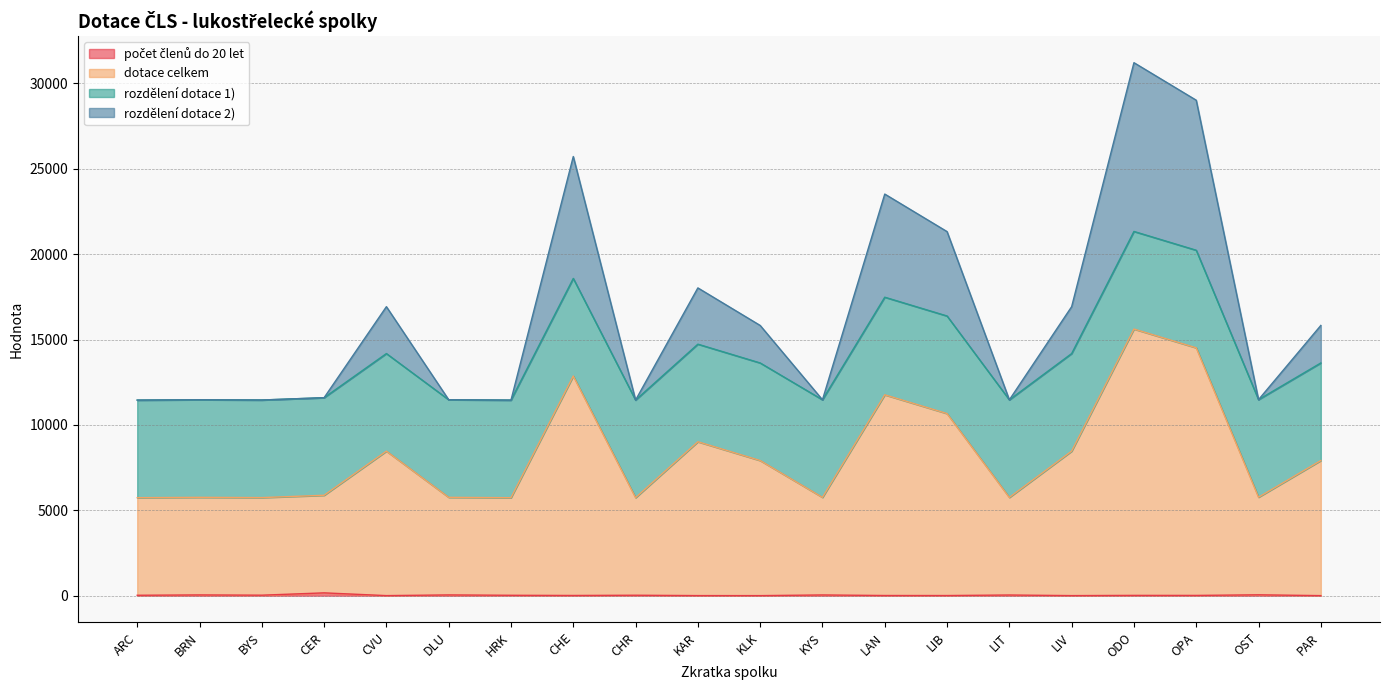

Which category has the lowest value in the dotace celkem series?

HRK